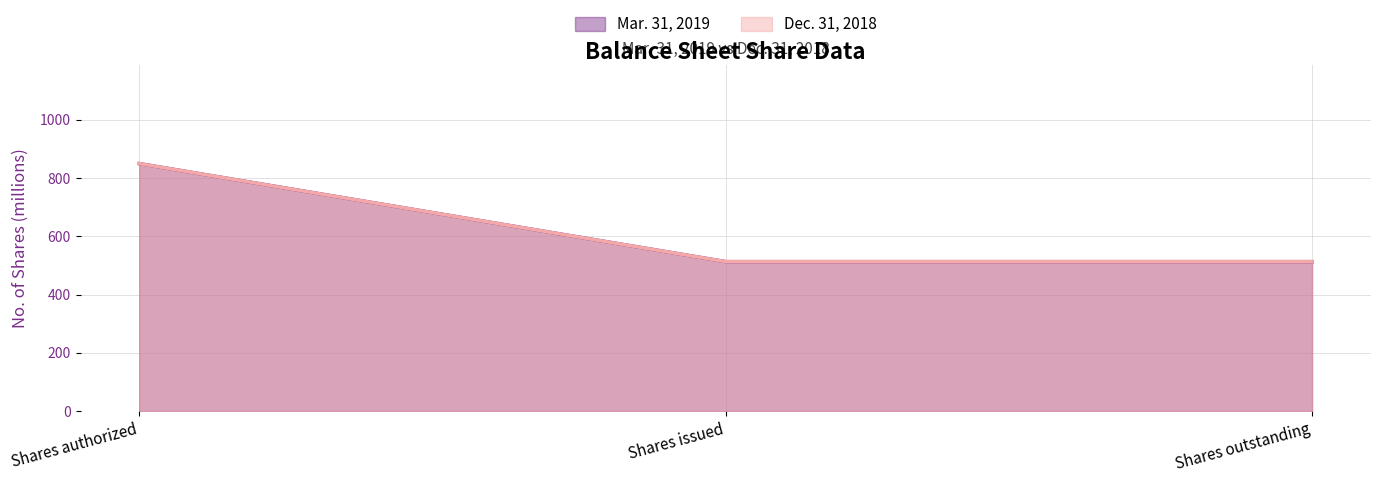

Which series changed the most between Shares authorized and Shares outstanding?

Mar. 31, 2019